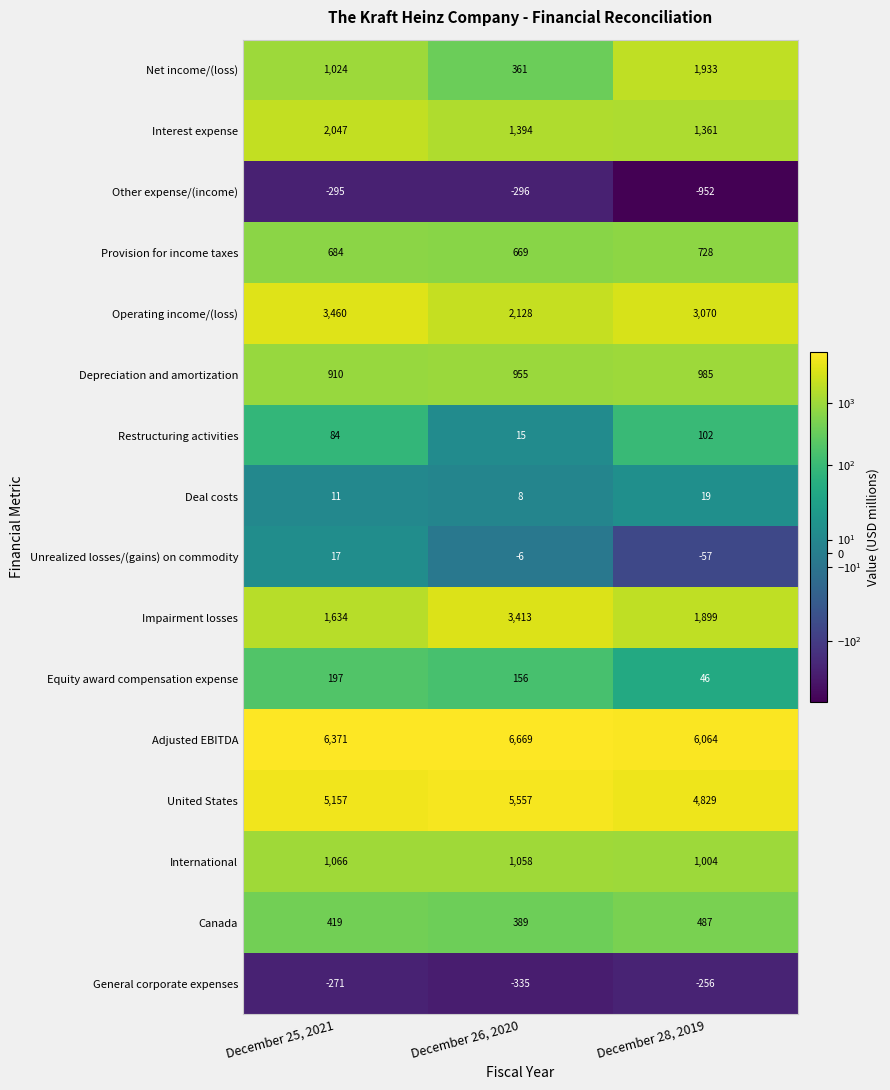

What is the sum of all Equity award compensation expense values?

399